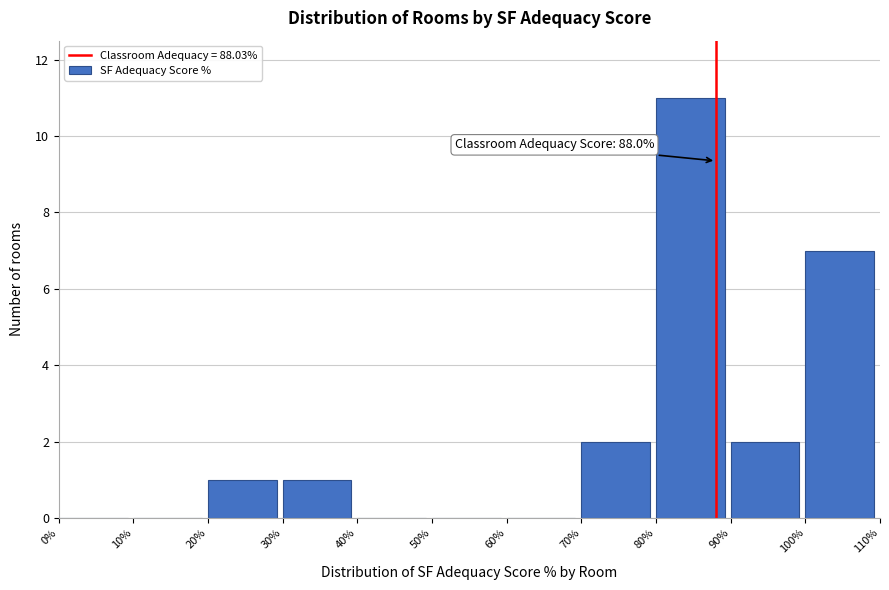

Reading right to left, what are all the values shown in this chart?

100%=7	90%=2	80%=11	70%=2	60%=0	50%=0	40%=0	30%=1	20%=1	10%=0	0%=0